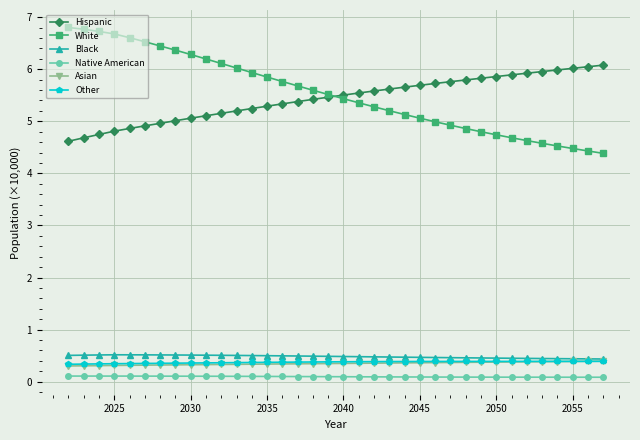

True or false: Asian and Hispanic intersect in this chart.

False